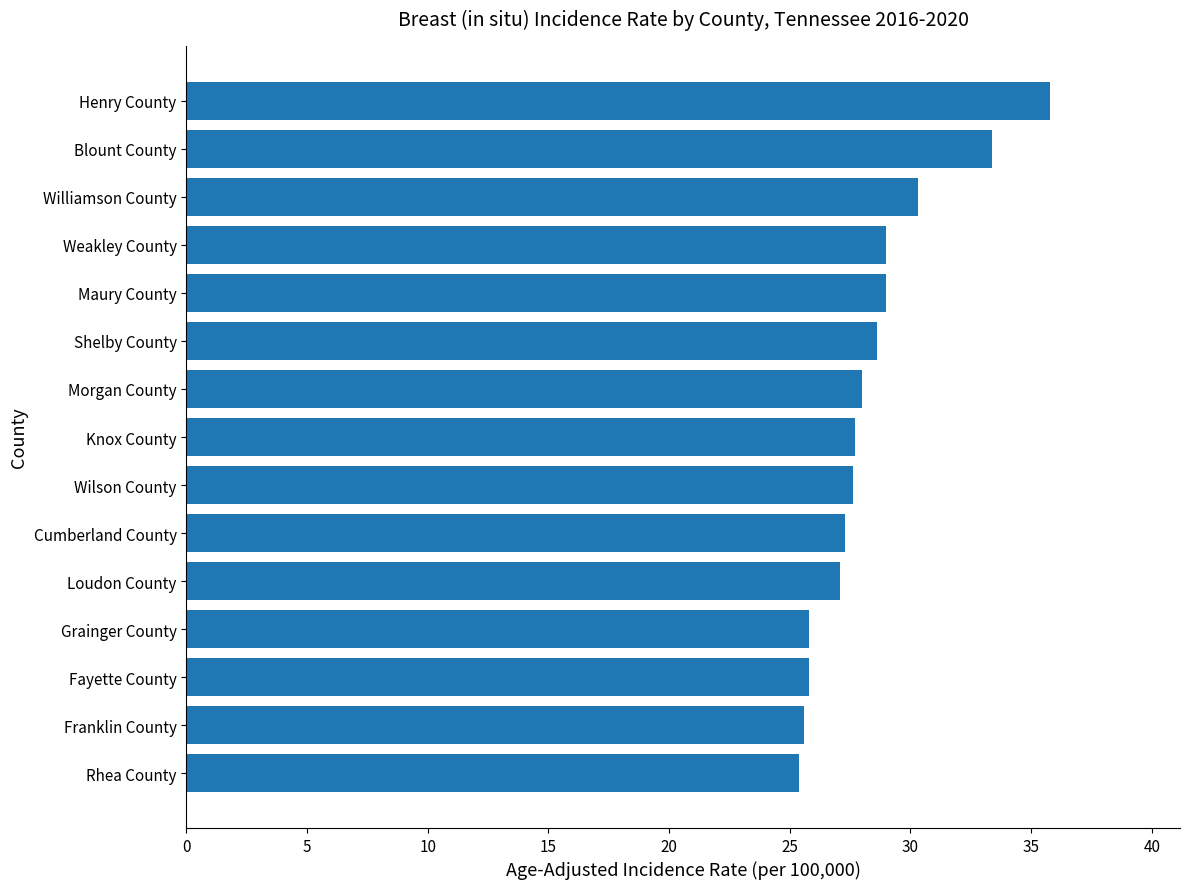

The chart shows a value of 27.6 at Wilson County. True or false?

True